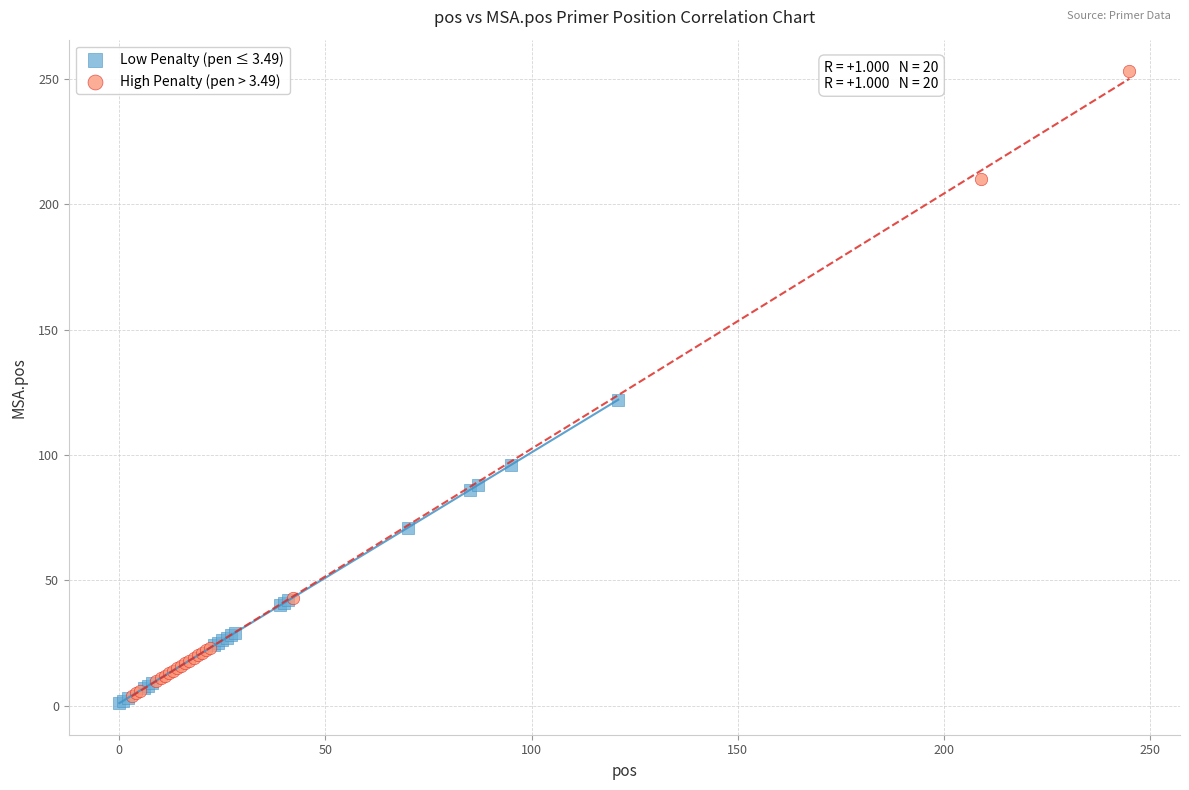

Which series has the widest spread of Y values?

High Penalty (pen > 3.49)